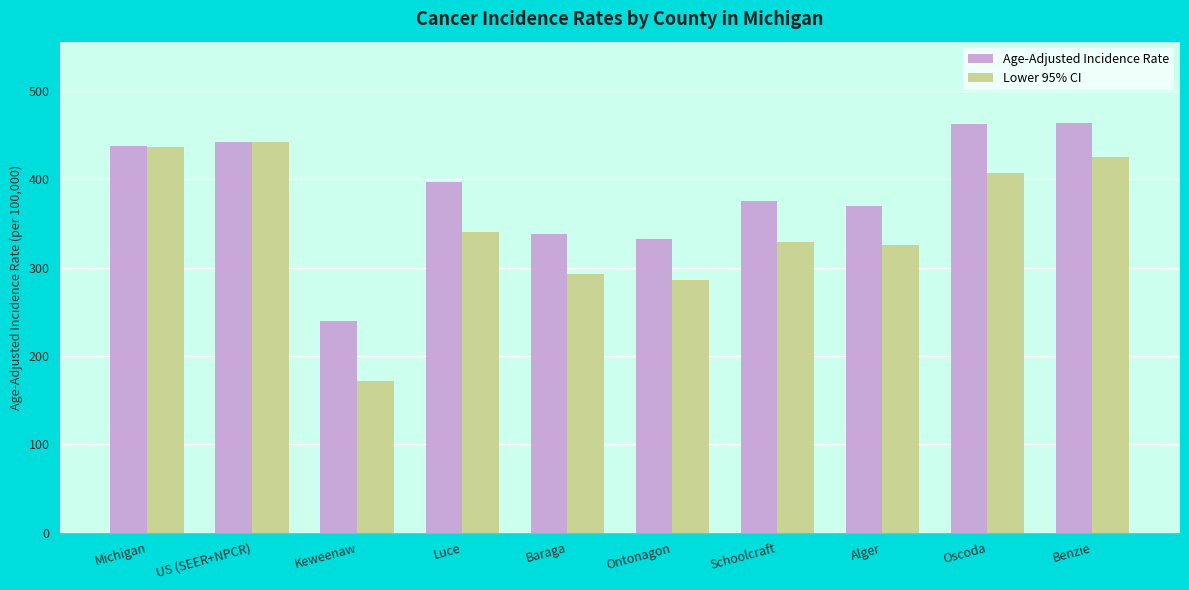

What is the highest value of the Age-Adjusted Incidence Rate series?

463.4